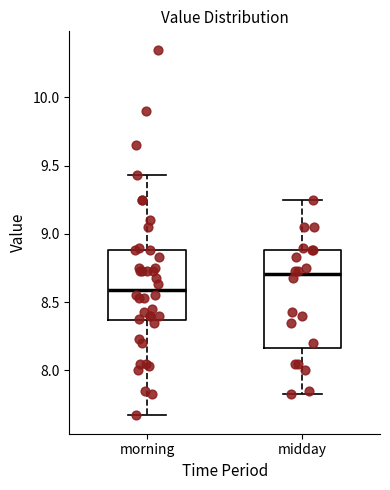

Reading left to right, read every box against the y-axis: the position of its median line, the range the box covers, and the ends of its whiskers. The values are not printed on the chart, so give them approximately, as read against the axis.

morning: median 8.60, box 8.35 to 8.90, whiskers 7.65 to 9.45
midday: median 8.70, box 8.15 to 8.90, whiskers 7.85 to 9.25